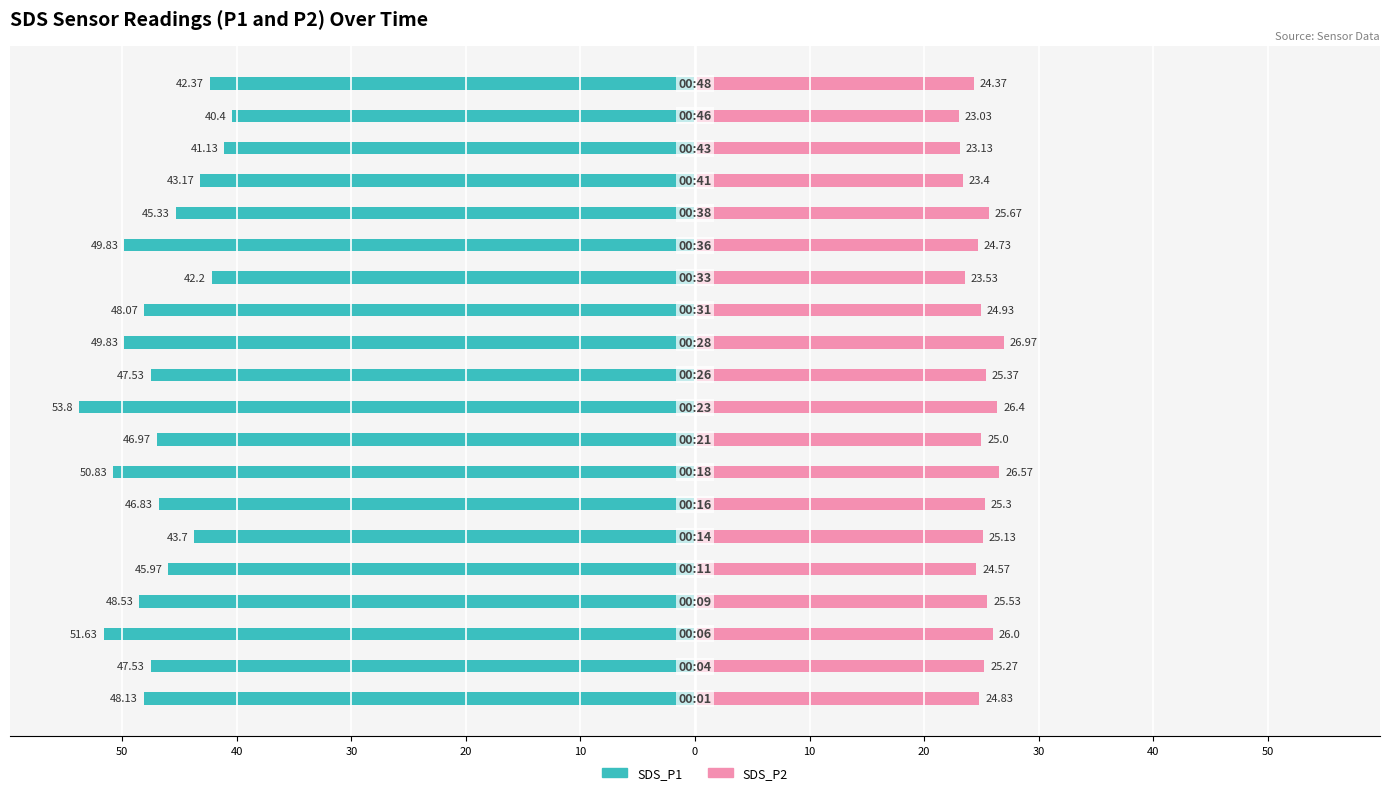

The SDS_P2 series shows 37.8 at 16. True or false?

False